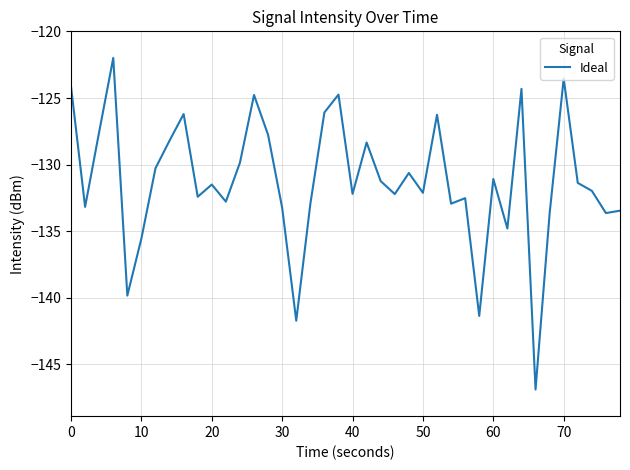

What is the difference between the maximum and minimum values?

24.9